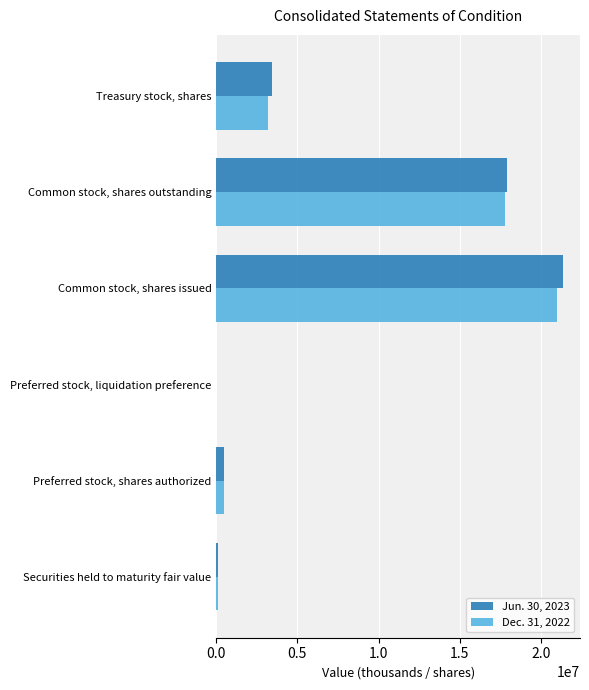

At which category is the sum across all series the highest?

Common stock, shares issued